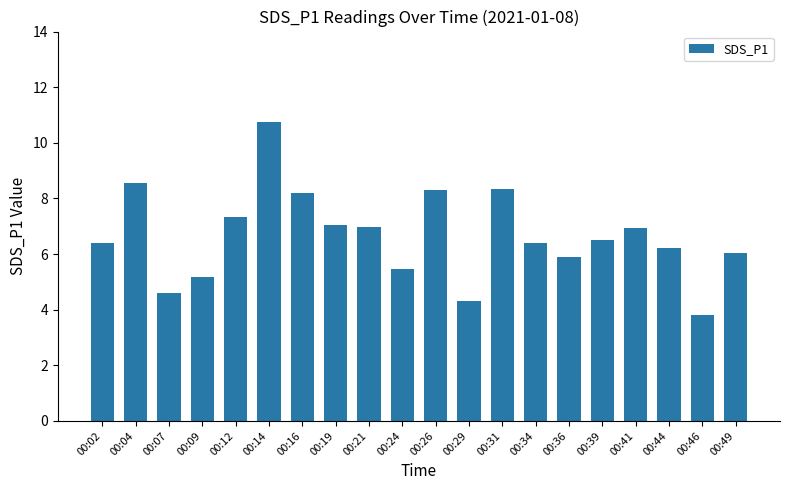

Which has a higher value, 00:19 or 00:34?

00:19